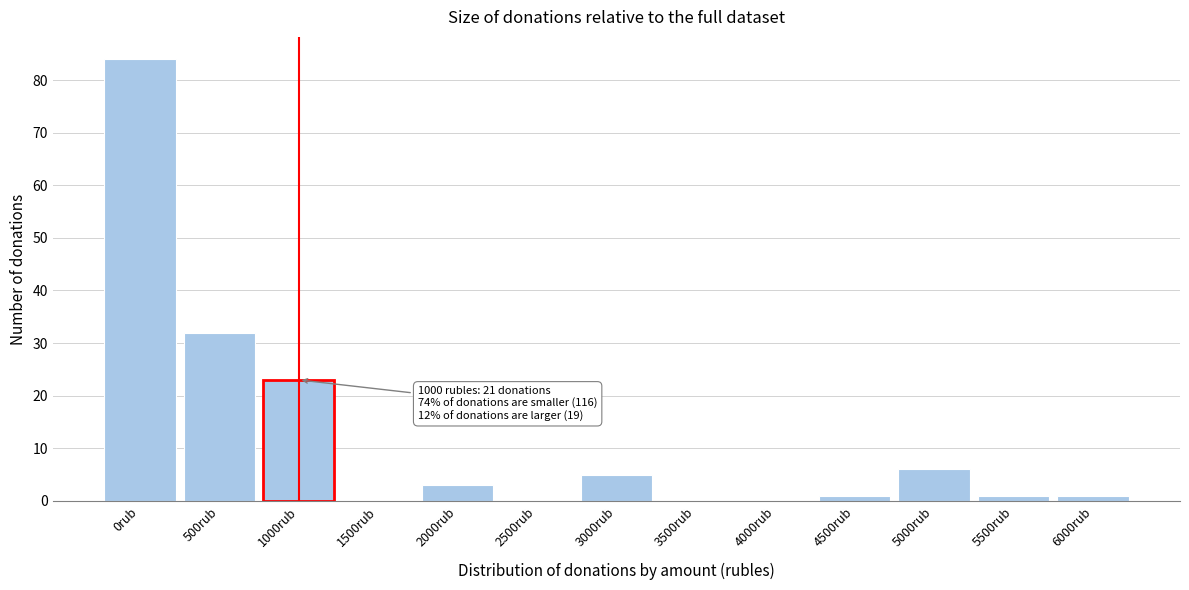

Reading left to right, what are all the values shown in this chart?

0rub=84	500rub=32	1000rub=23	1500rub=0	2000rub=3	2500rub=0	3000rub=5	3500rub=0	4000rub=0	4500rub=1	5000rub=6	5500rub=1	6000rub=1